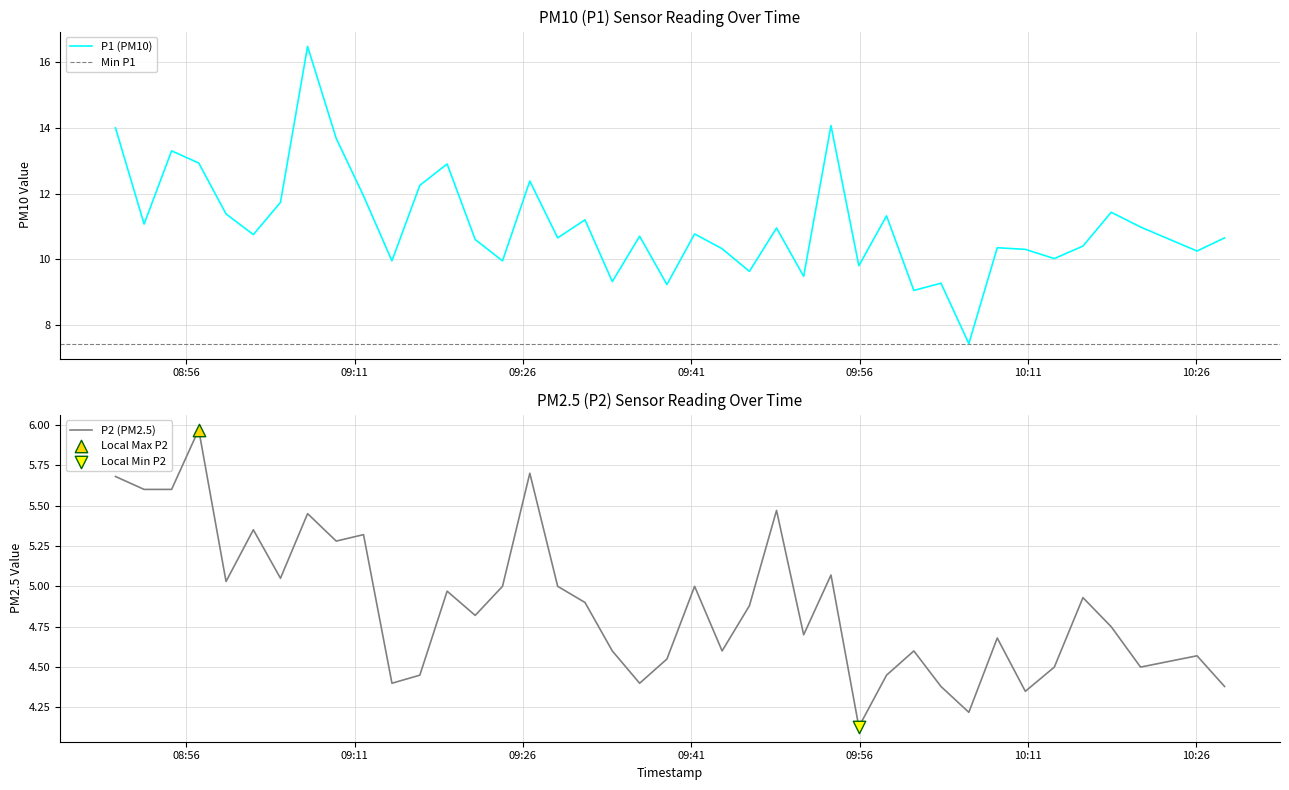

What is the maximum value for P1 (PM10)?

16.5